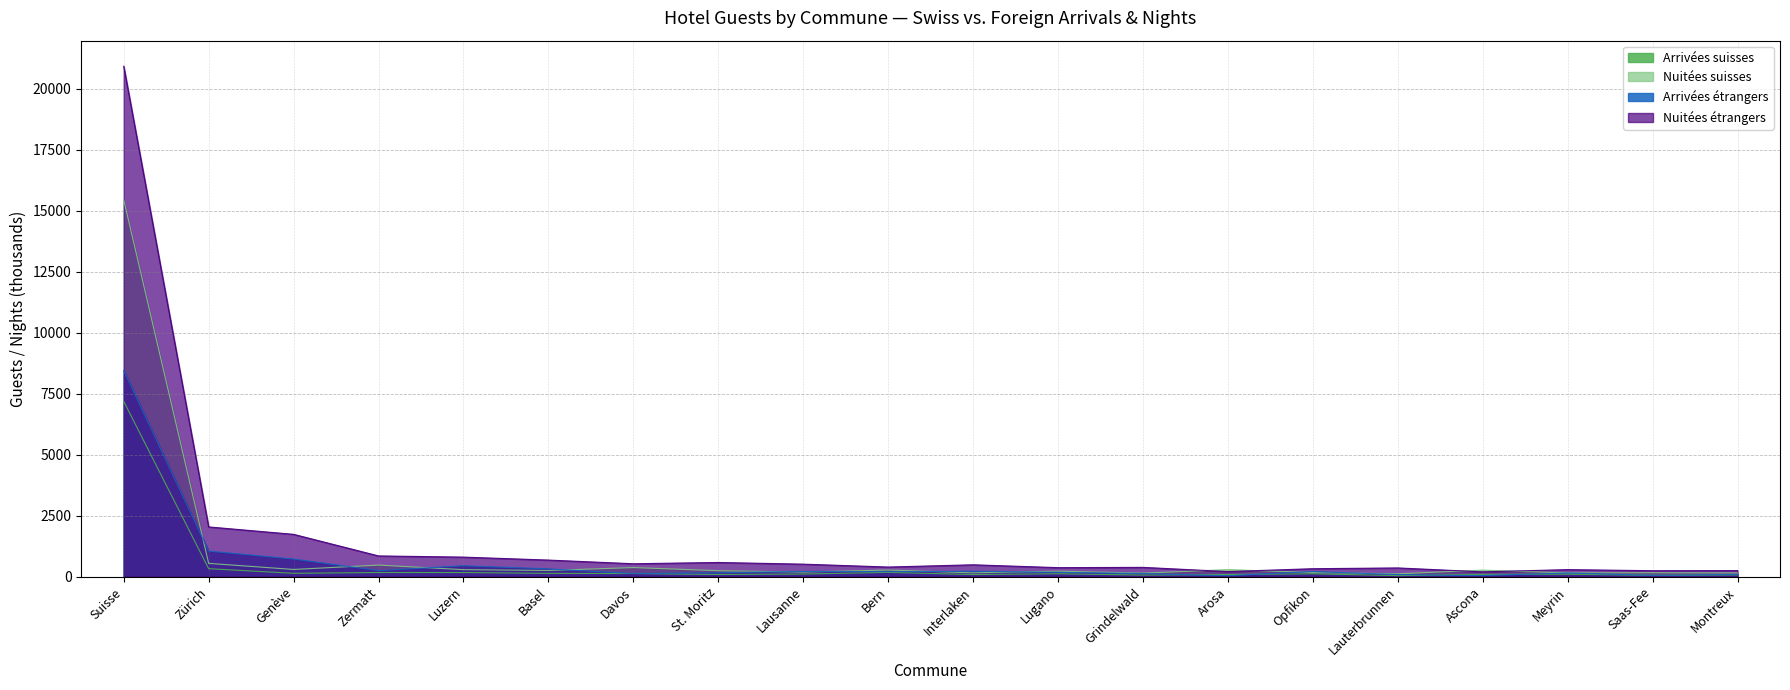

Which has a higher value, Davos or Grindelwald?

Davos